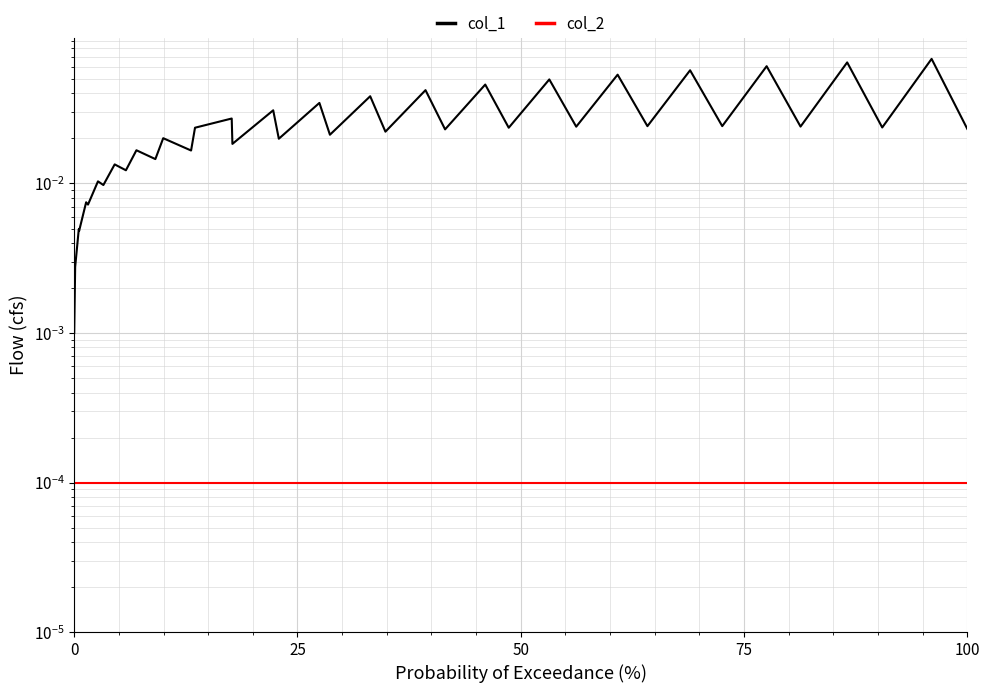

How many lines are shown in the chart?

2